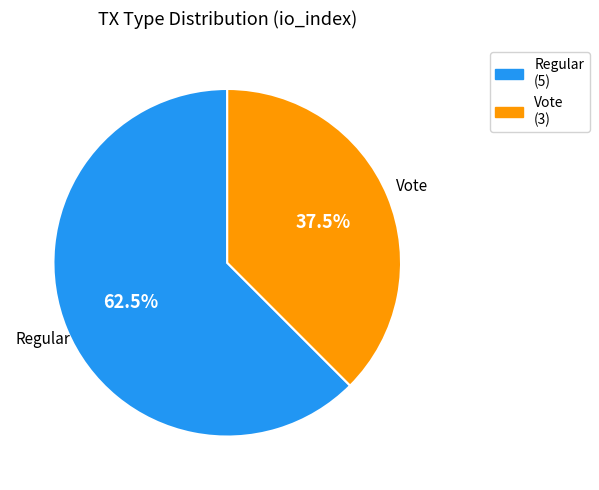

Which category has the biggest portion of the pie?

Regular